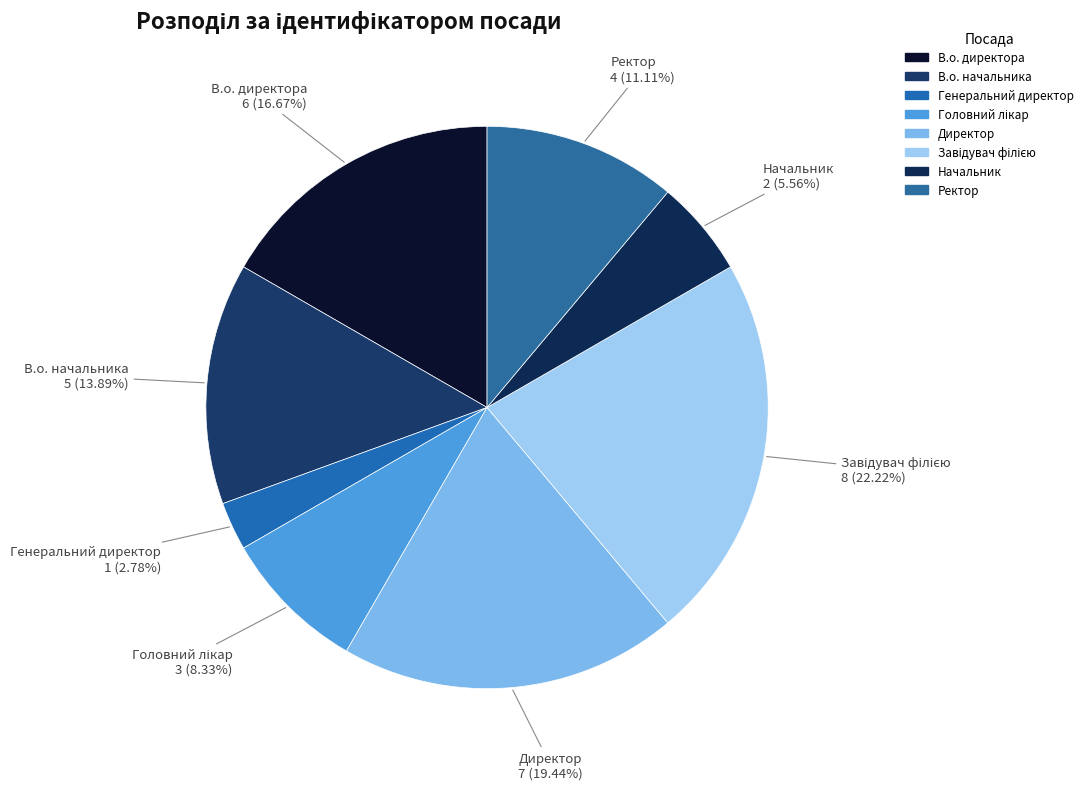

What is the ratio of the value at Директор to the value at Генеральний директор?

7.0